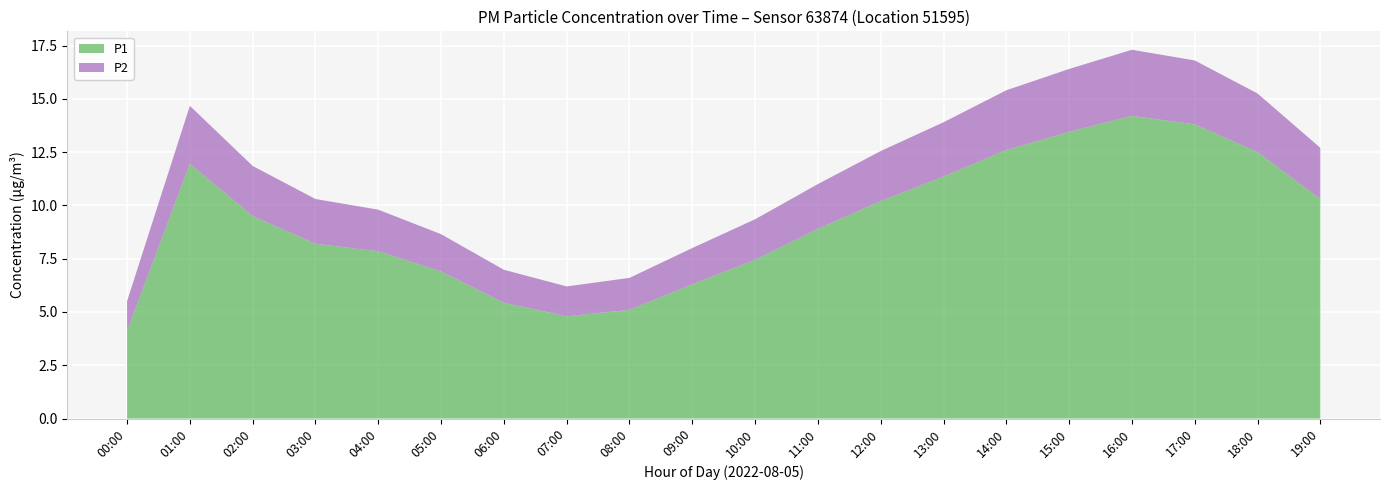

Reading right to left, extract all data points from this chart.

P1: 10.3	12.5	13.8	14.2	13.4	12.6	11.3	10.2	8.9	7.5	6.3	5.1	4.8	5.4	6.9	7.8	8.2	9.5	11.9	4.1
P2: 2.4	2.8	3.0	3.1	3.0	2.8	2.5	2.4	2.1	1.9	1.7	1.5	1.4	1.6	1.8	1.9	2.1	2.4	2.7	1.4